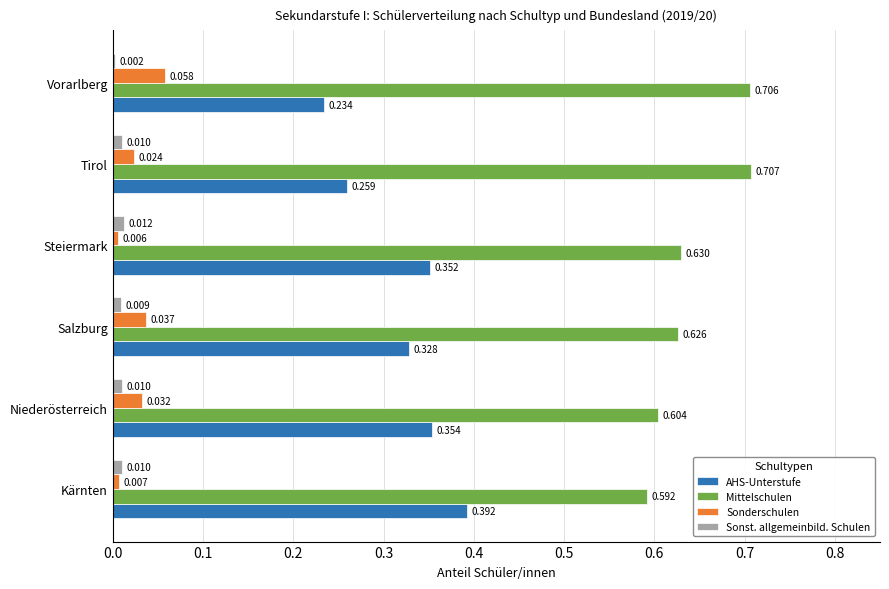

Is the value of Sonderschulen at Tirol greater than the value of AHS-Unterstufe at Kärnten?

No